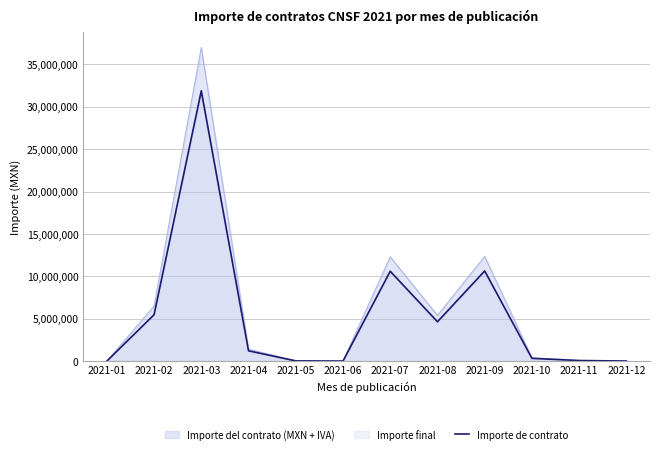

The chart shows a value of 4641832.2 at 2021-08. True or false?

True